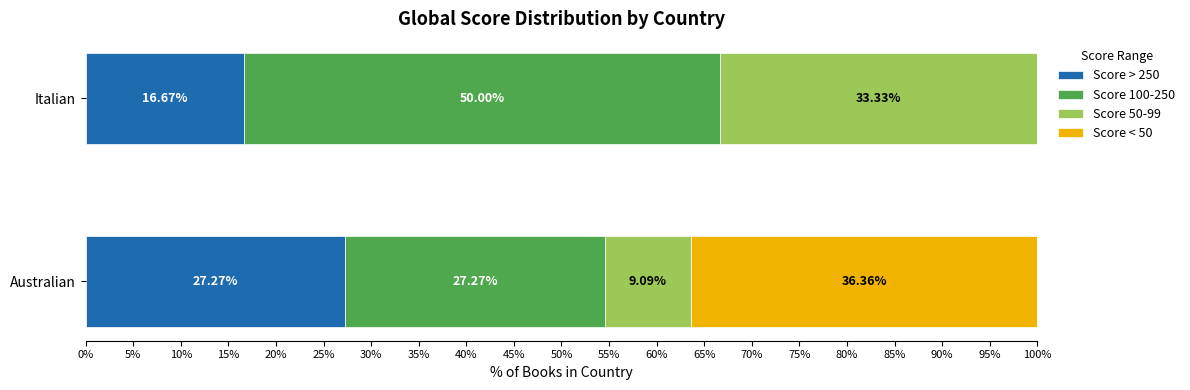

What is the sum of the Score > 250 values at Italian and Australian?

43.9